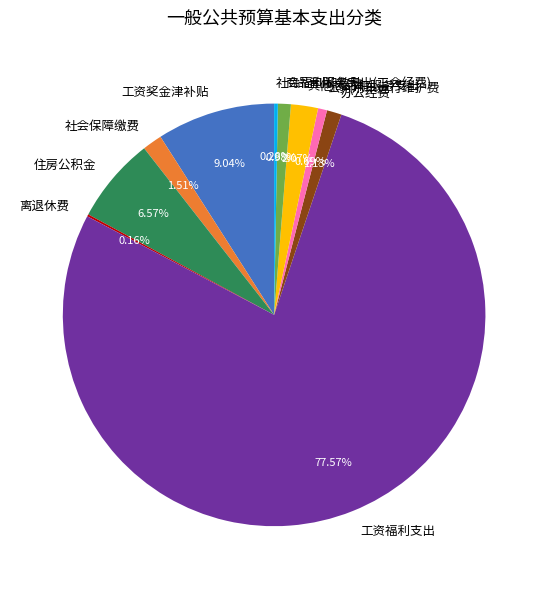

Which slice represents more than half of the pie?

工资福利支出